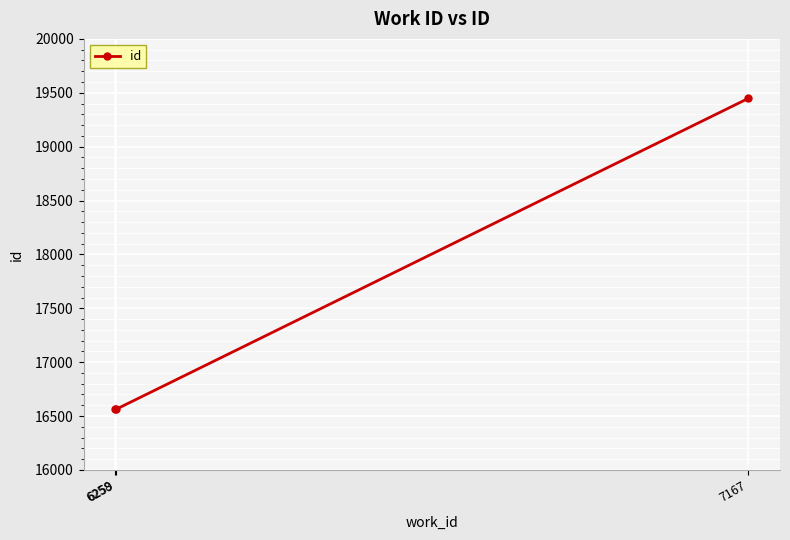

Count the number of categories in the chart.

3